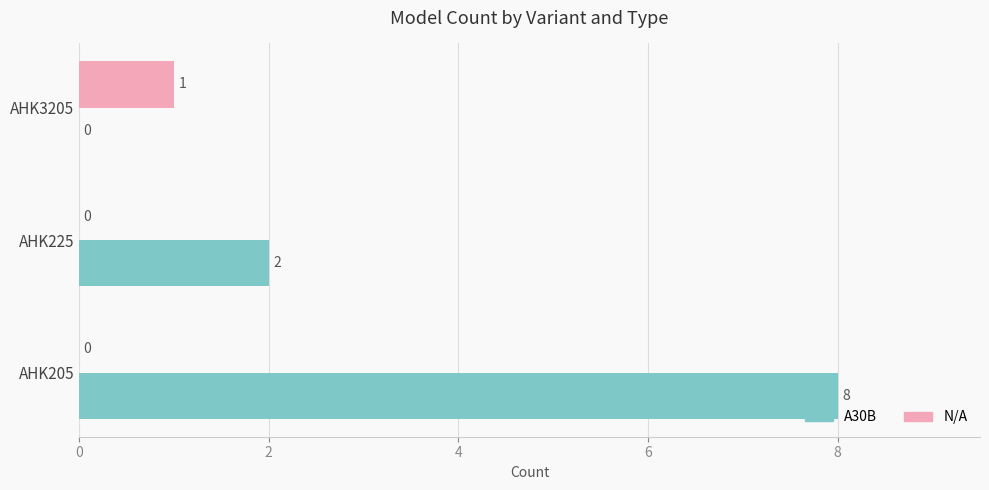

The A30B series shows 0 at AHK3205. True or false?

True